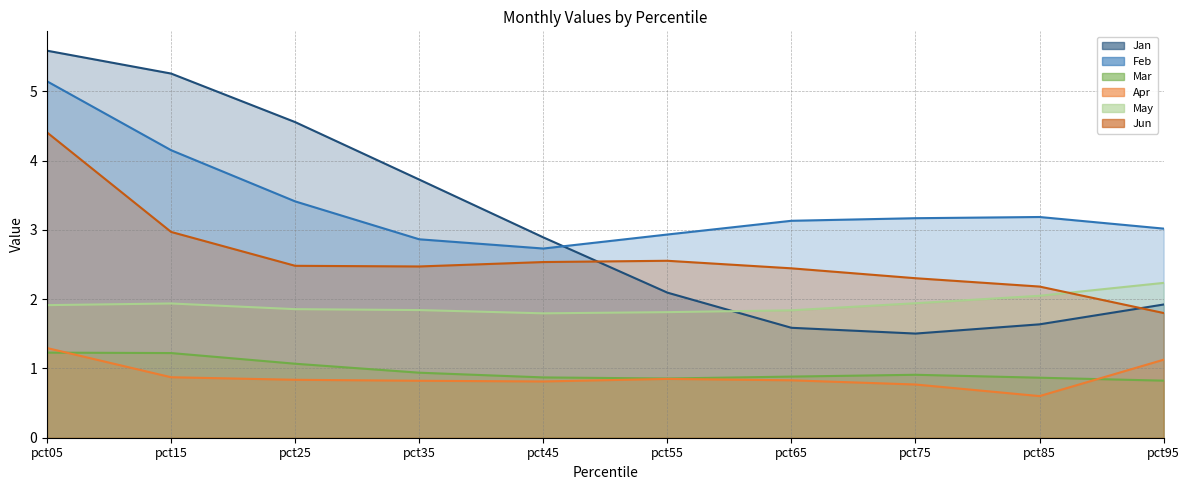

Which series has the largest total across all categories?

Feb